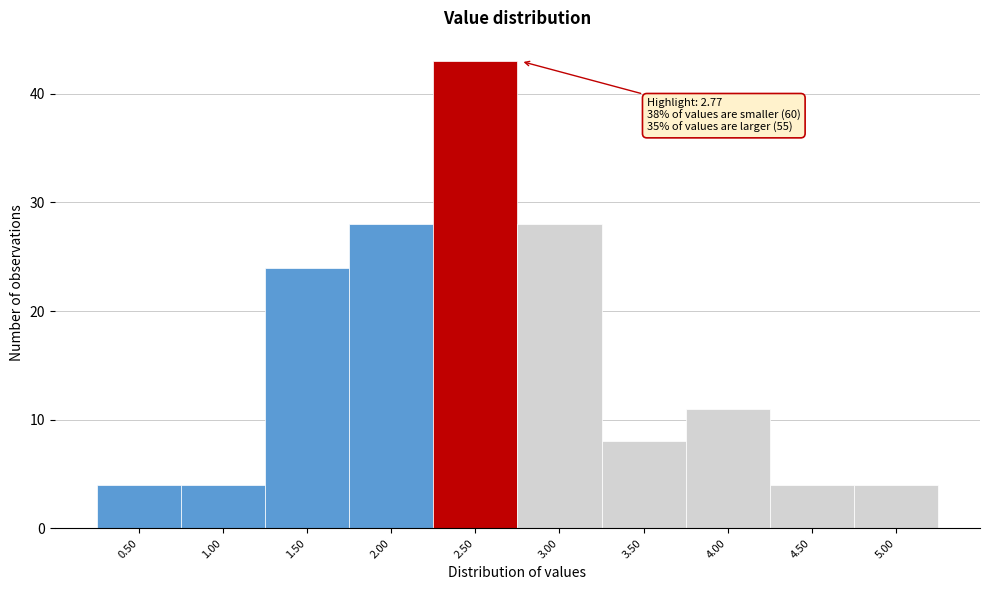

Reading left to right, what are all the values shown in this chart?

4	4	24	28	43	28	8	11	4	4